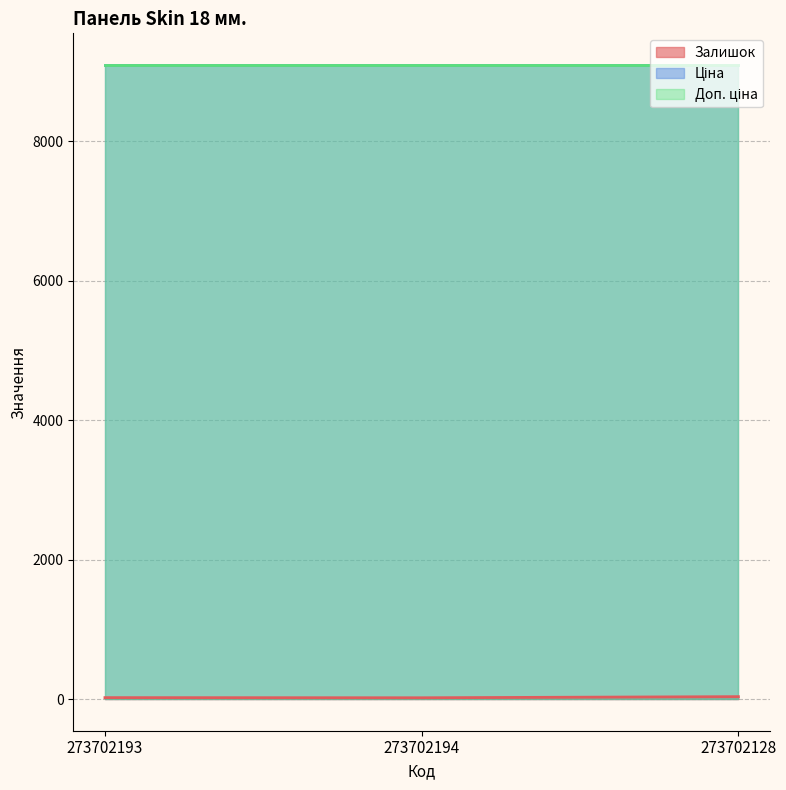

What is the total value across all series at 273702193?

18204.0